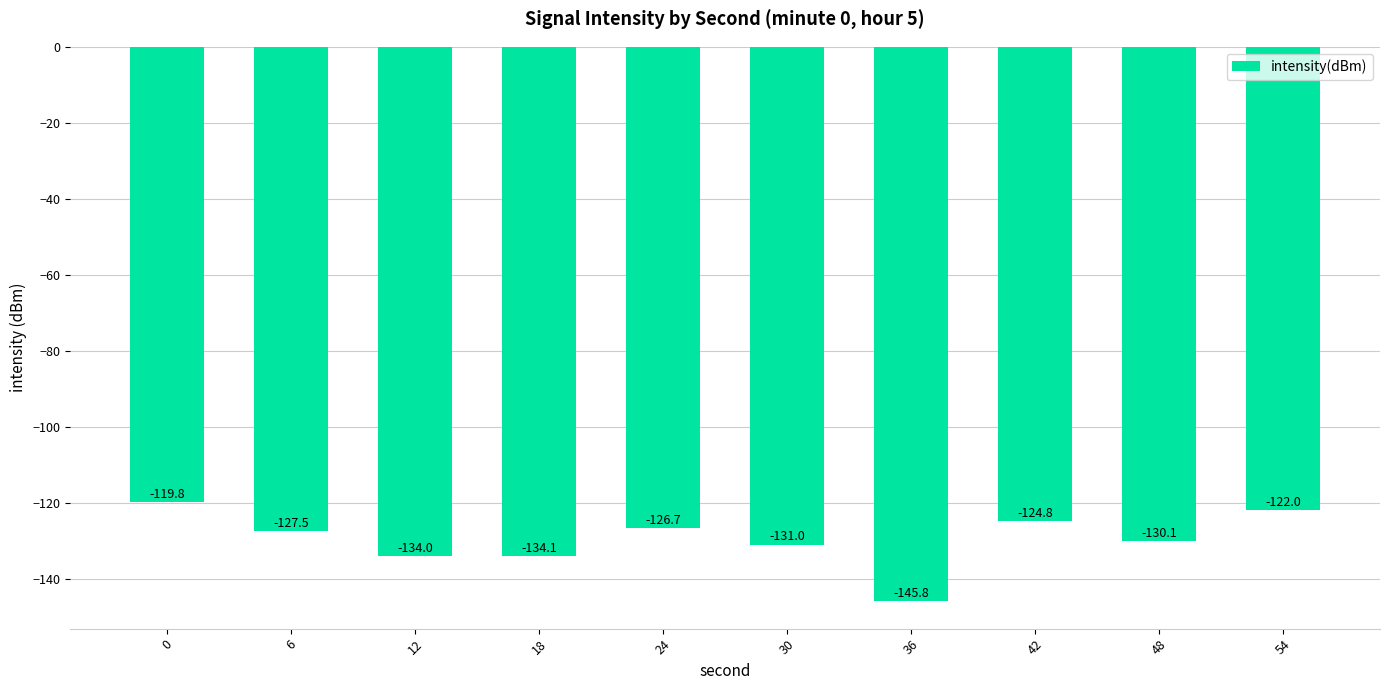

Is it true that the value at 12 is -212.9?

False